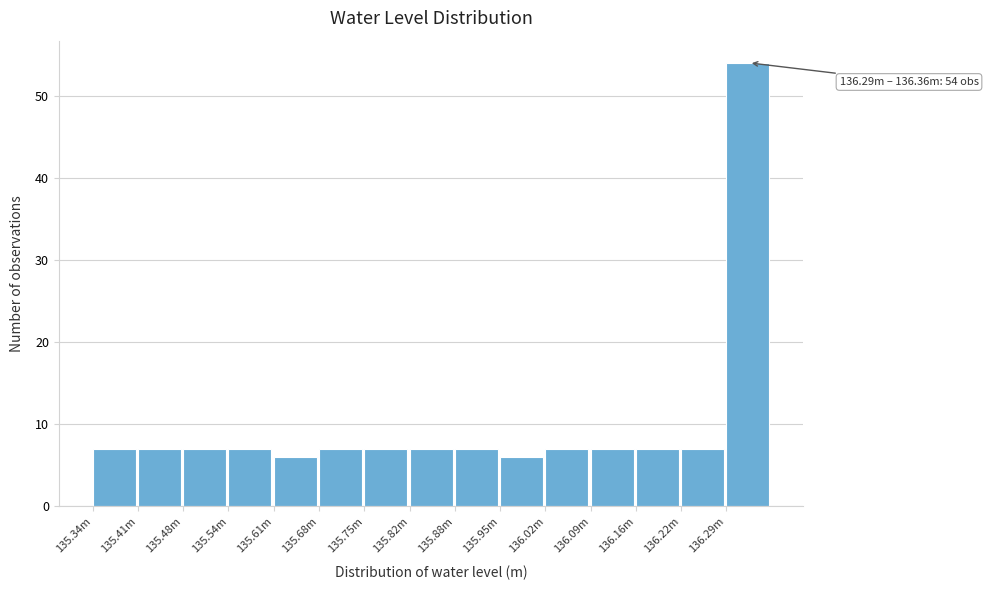

Reading right to left, extract all data points from this chart.

136.29m=54	136.22m=7	136.16m=7	136.09m=7	136.02m=7	135.95m=6	135.88m=7	135.82m=7	135.75m=7	135.68m=7	135.61m=6	135.54m=7	135.48m=7	135.41m=7	135.34m=7